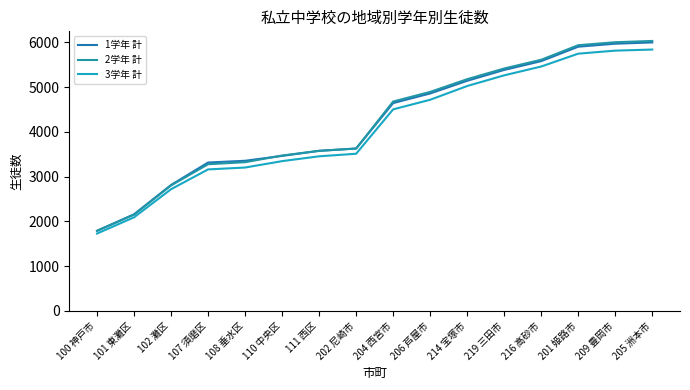

What is the highest value of the 3学年 計 series?

5837